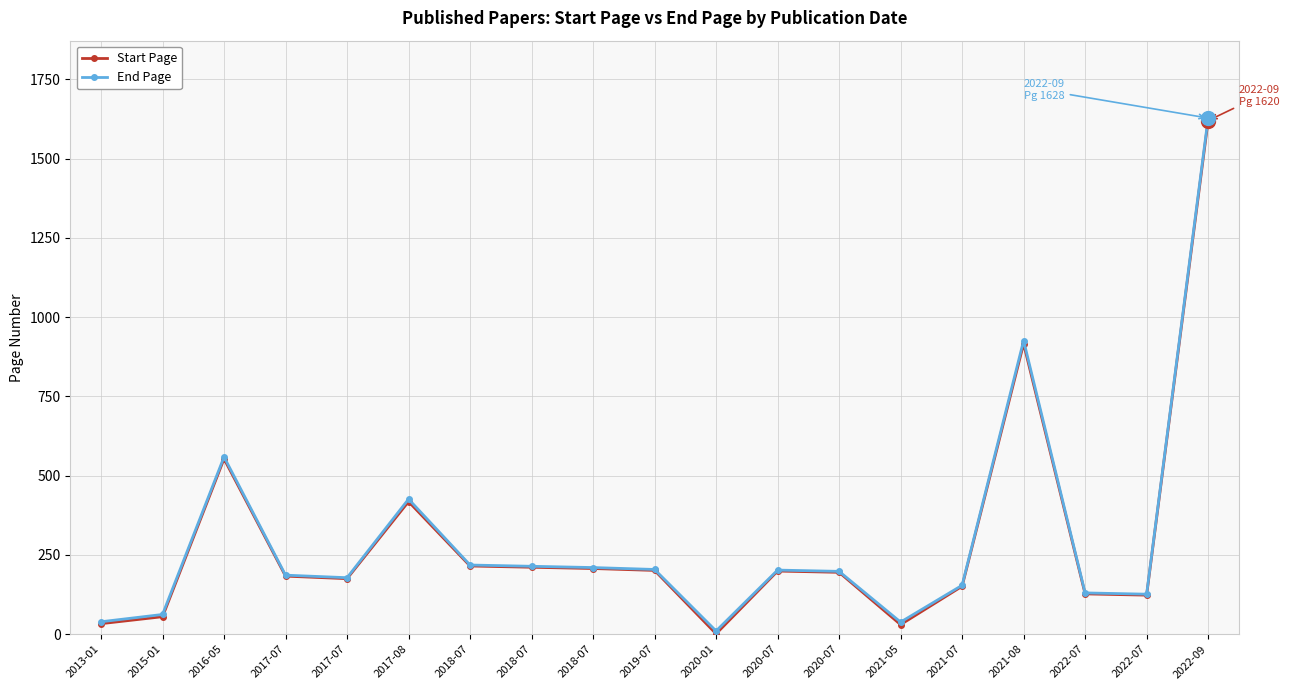

How many lines are shown in the chart?

2